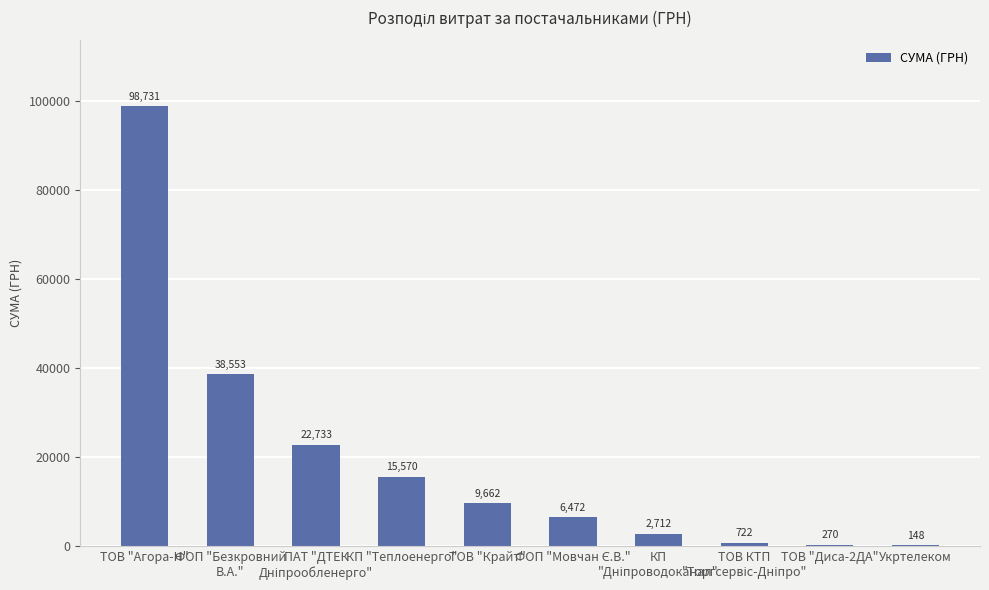

What is the greatest value displayed?

98731.3